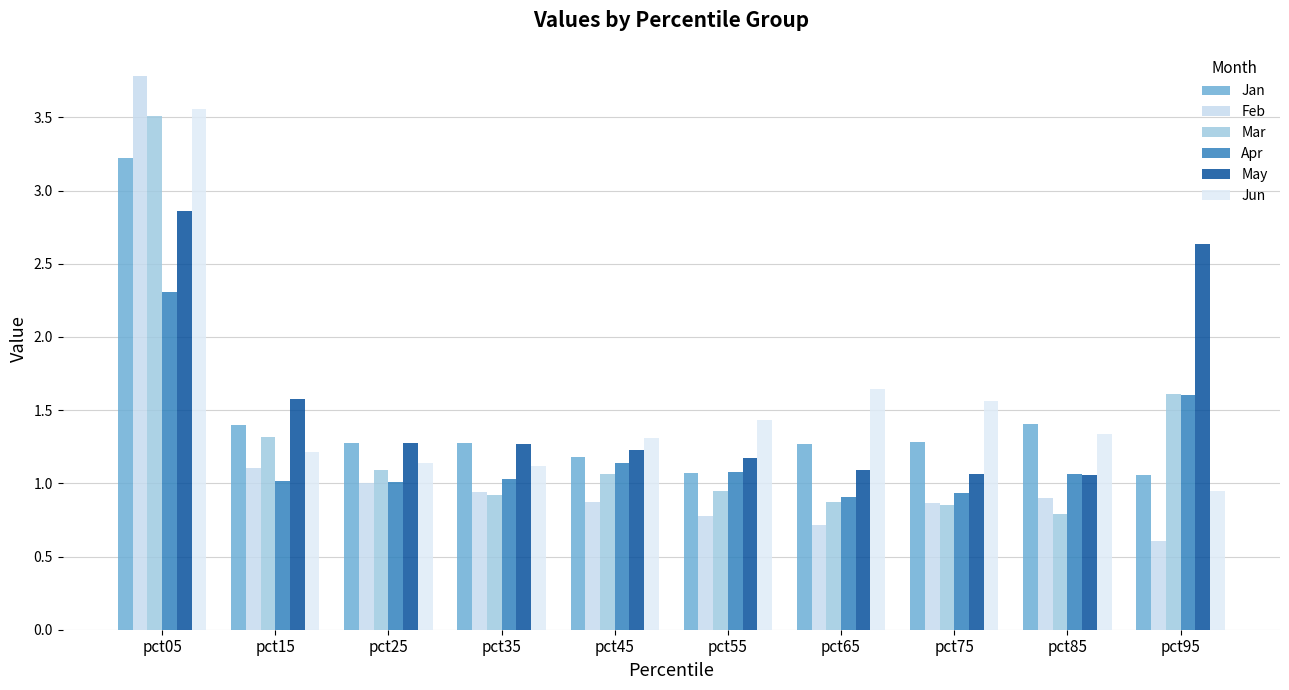

What is the difference between the Jun values at pct75 and pct55?

0.1